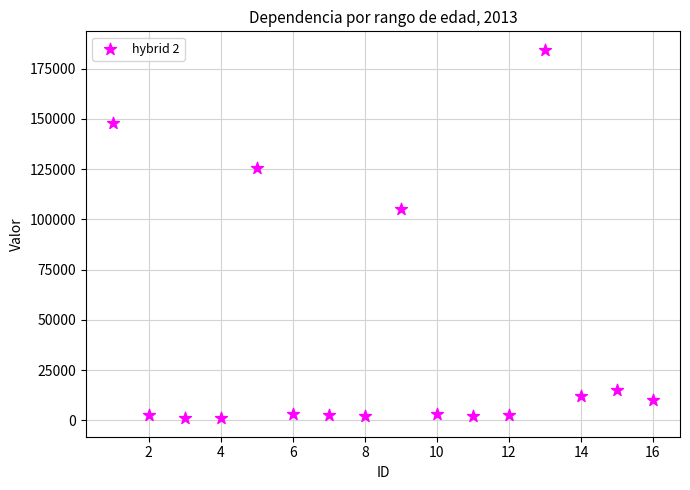

What is the range of Y values (max minus min)?

183337